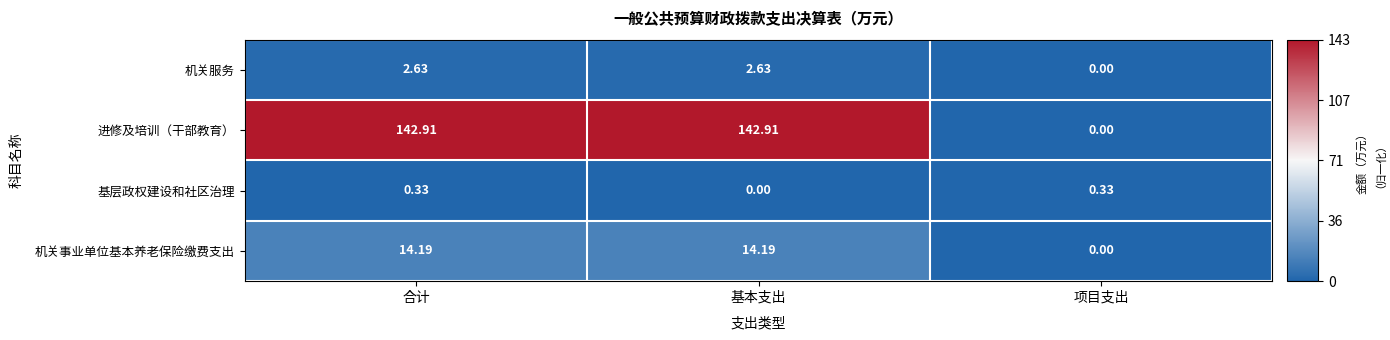

Which series has the widest spread of values?

进修及培训（干部教育）